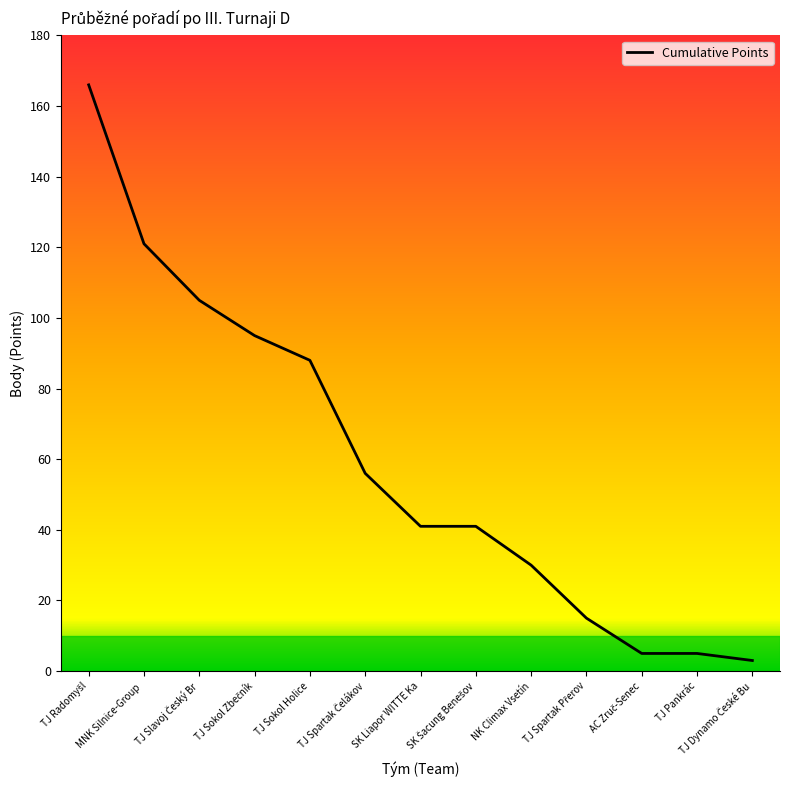

True or false: the data shows 30 at NK Climax Vsetín.

True